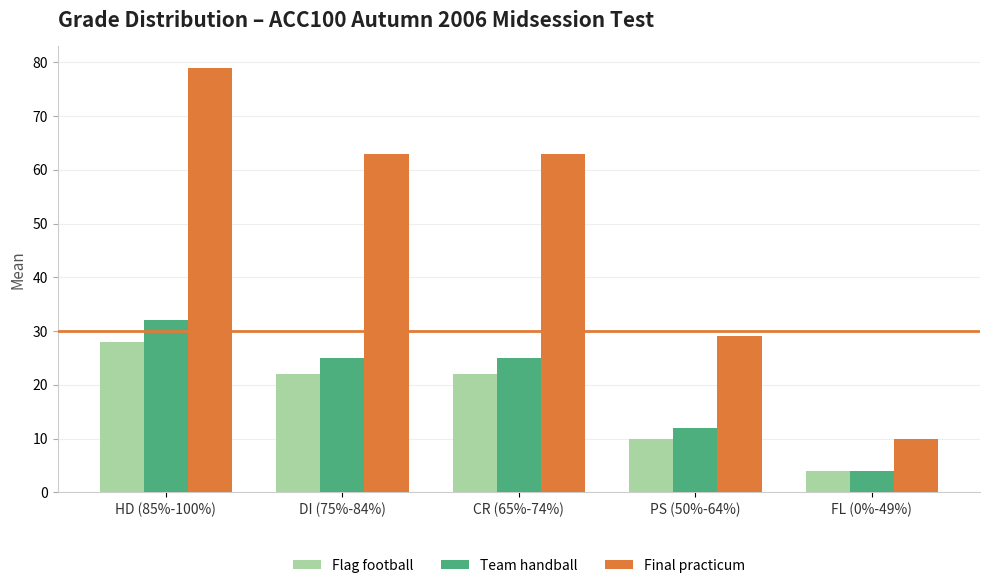

Reading left to right, what are all the values shown in this chart?

Flag football: 28	22	22	10	4
Team handball: 32	25	25	12	4
Final practicum: 79	63	63	29	10